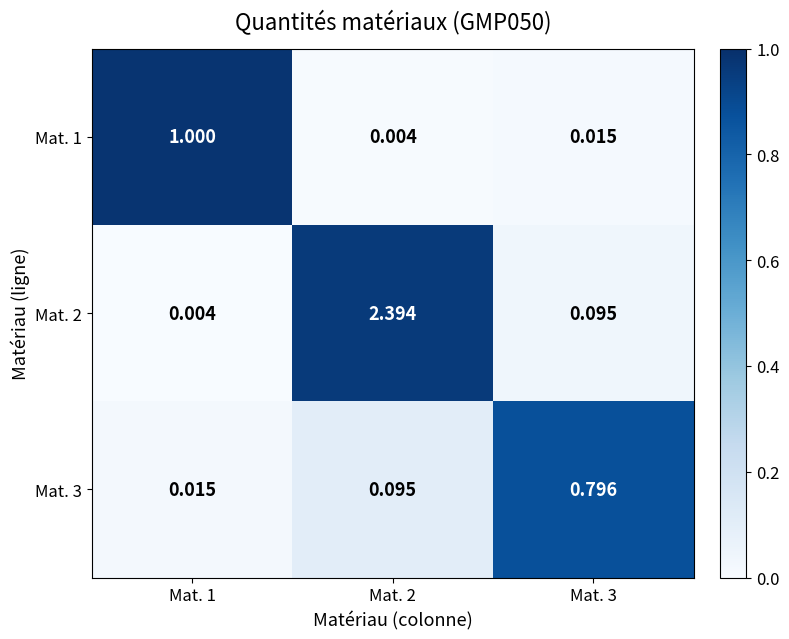

Is the value of Mat. 3 at Mat. 1 greater than the value of Mat. 1 at Mat. 1?

No